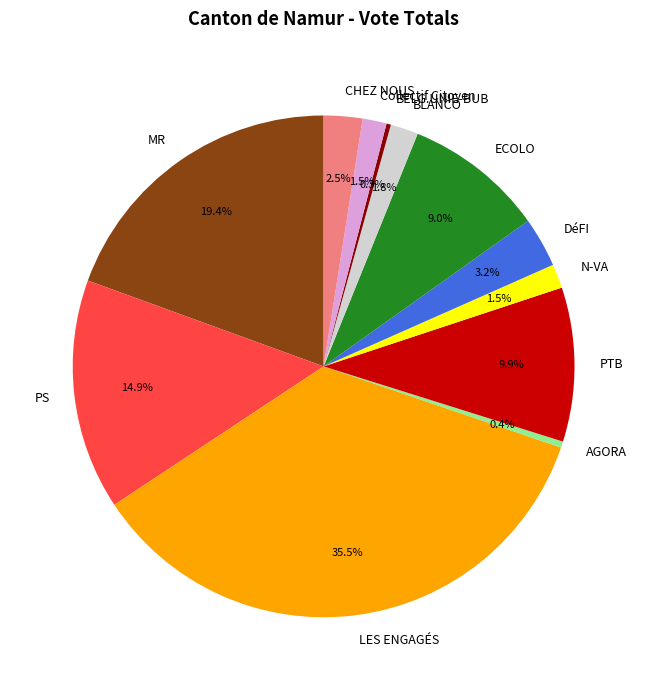

What is the largest slice in the pie chart?

LES ENGAGÉS